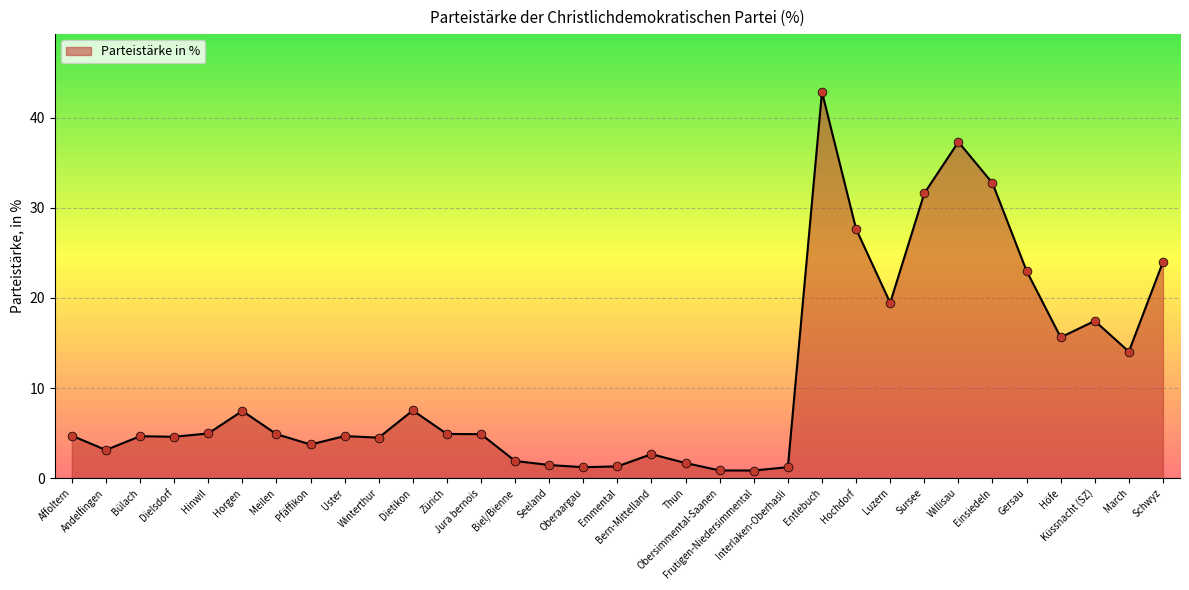

Which has a higher value, Interlaken-Oberhasli or Entlebuch?

Entlebuch